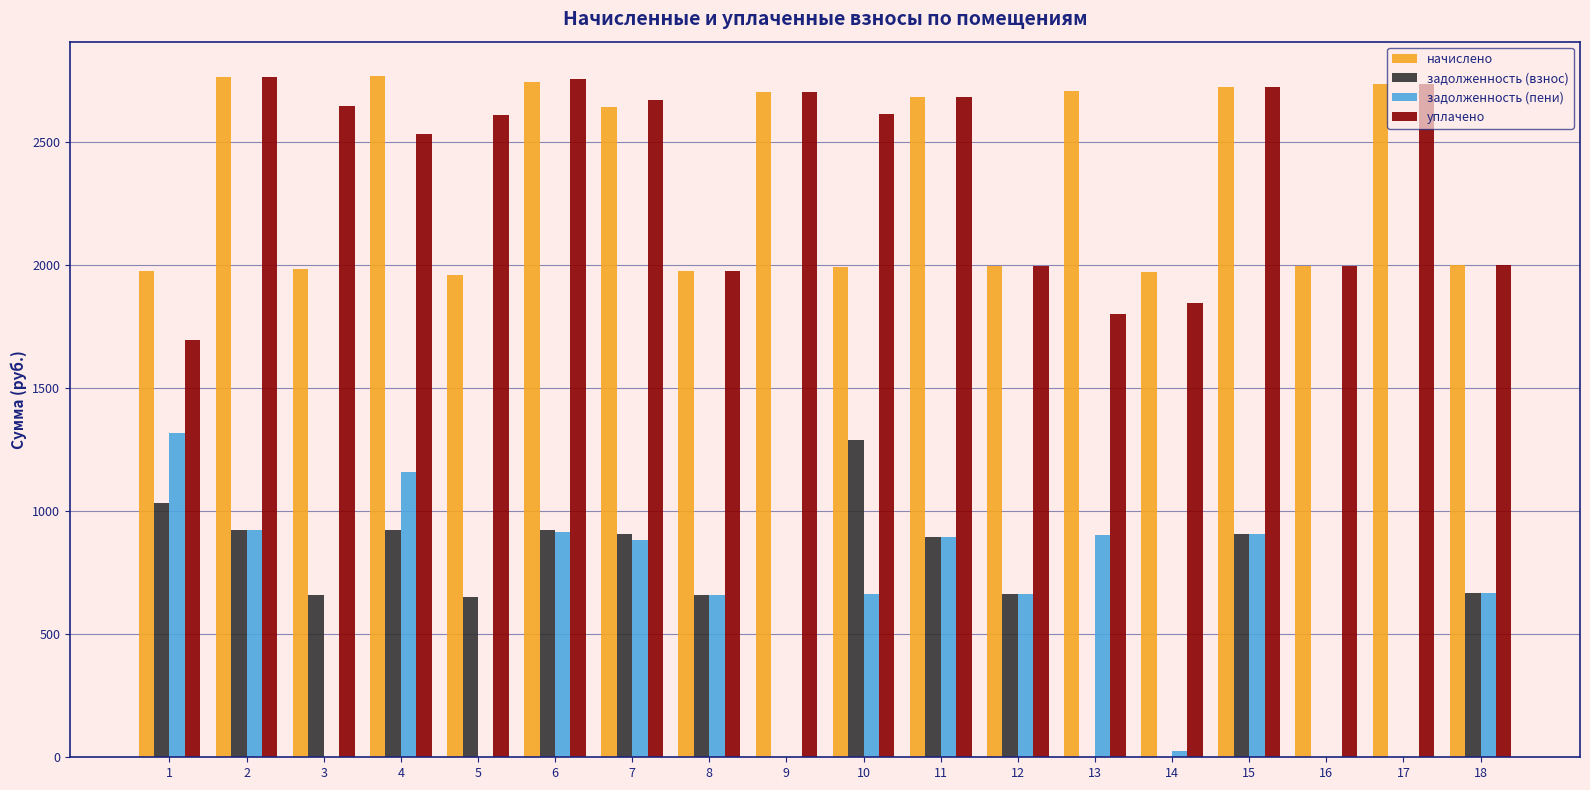

What is the sum of the начислено values at 11 and 15?

5408.8